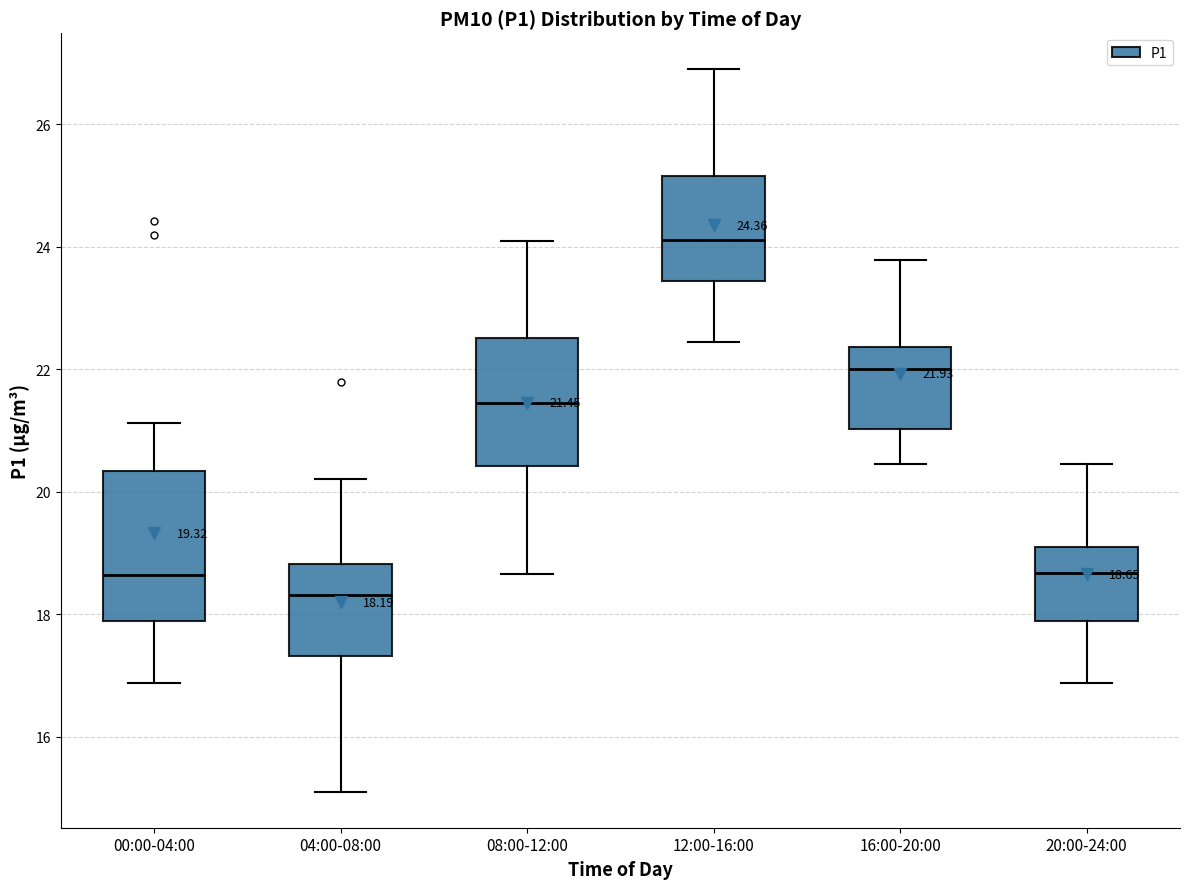

Which box has the lowest median line?

04:00-08:00